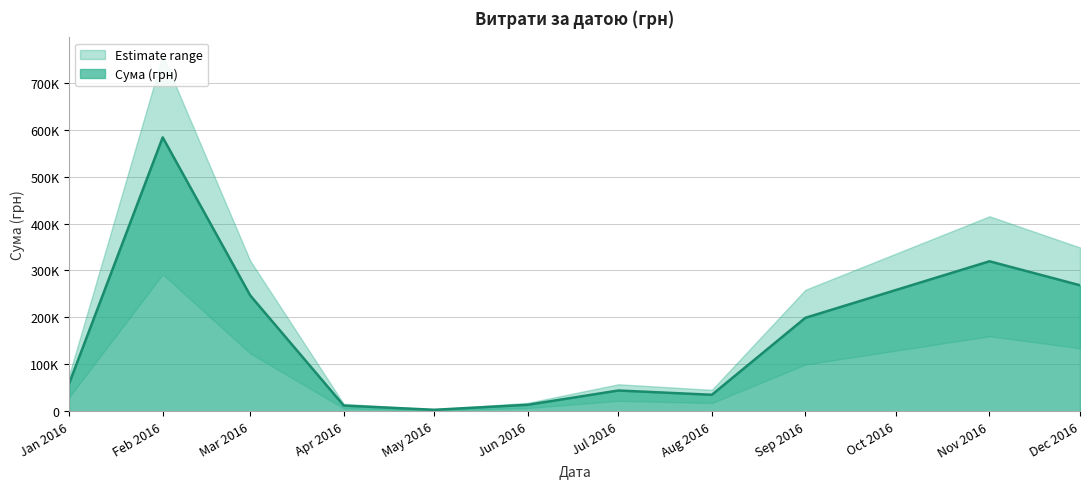

True or false: the data shows 1383.6 at 26.04.2016.

True